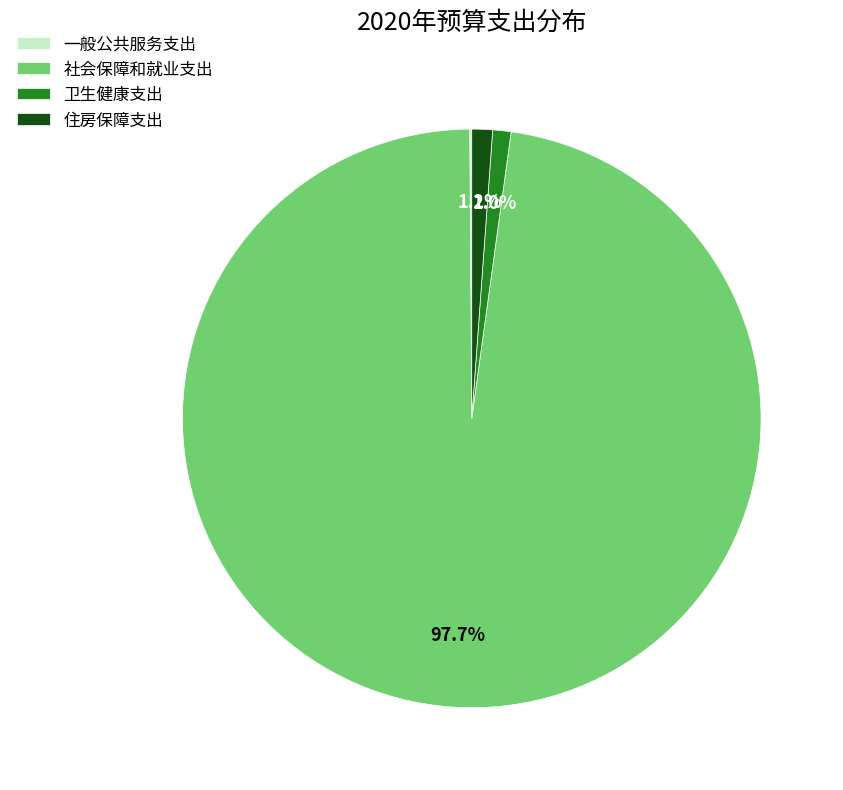

What portion of the pie excludes 社会保障和就业支出?

2.3%